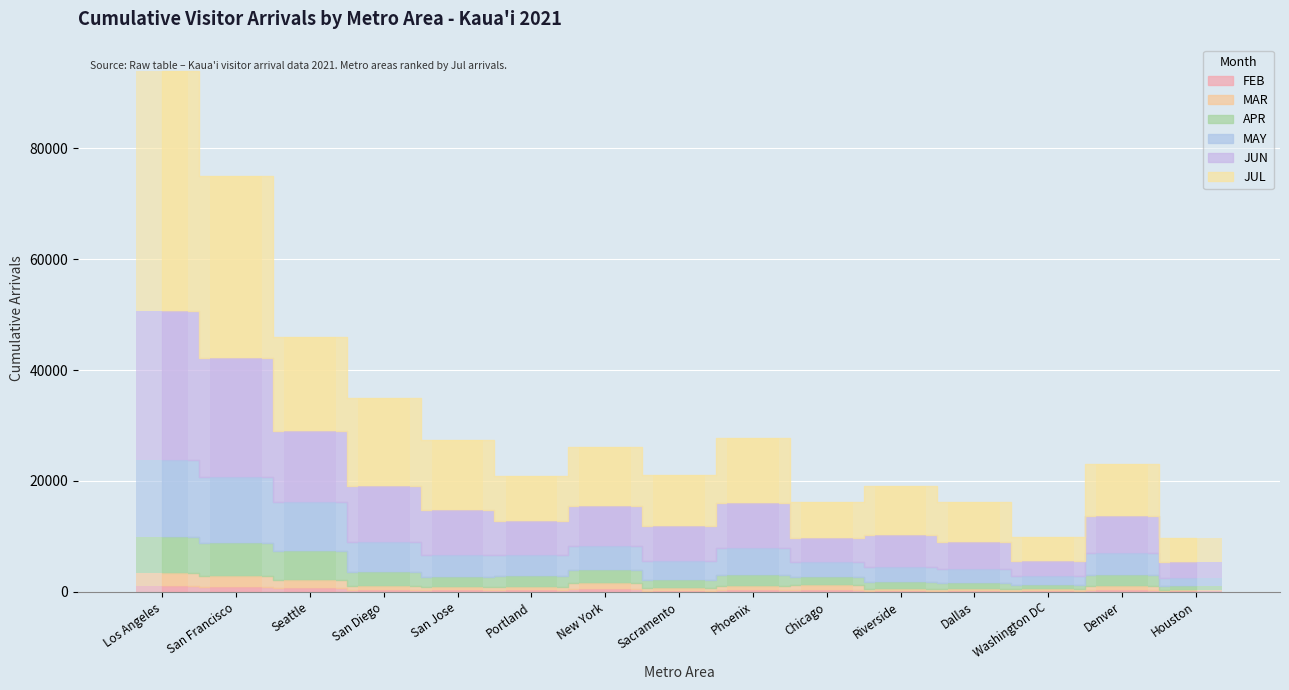

List the series in order of their peak value, highest first.

JUL, JUN, MAY, APR, MAR, FEB